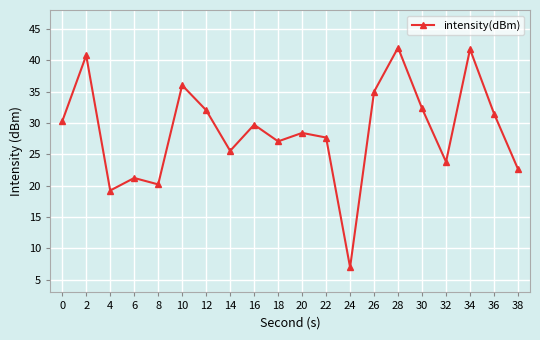

What is the sum of the values at 14 and 32?

49.4